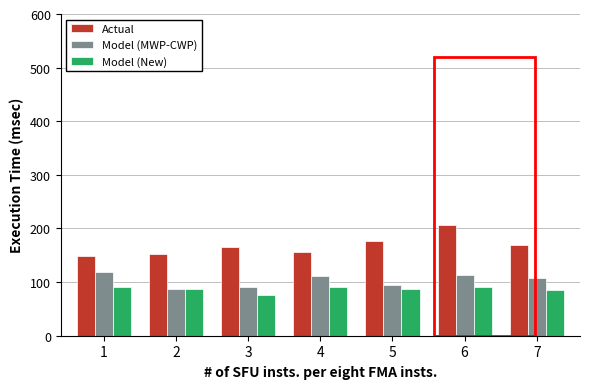

True or false: Actual has a value of 94 at 6.

False